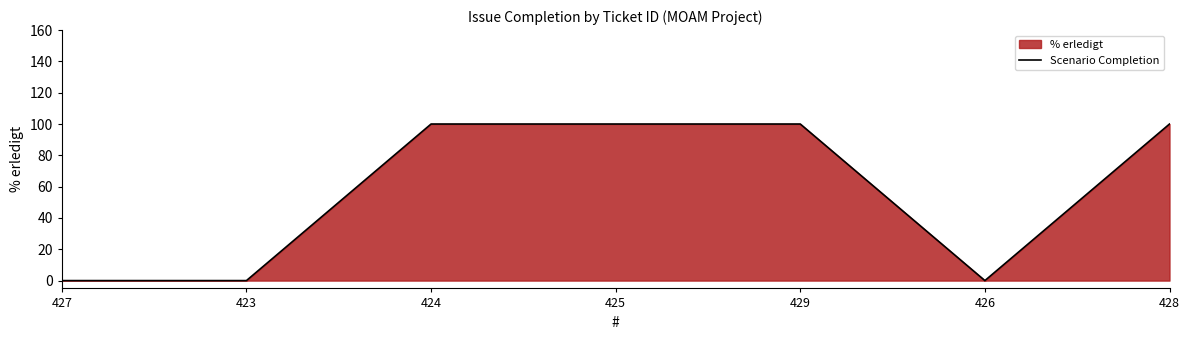

Reading left to right, what are all the values shown in this chart?

427=0	423=0	424=100	425=100	429=100	426=0	428=100